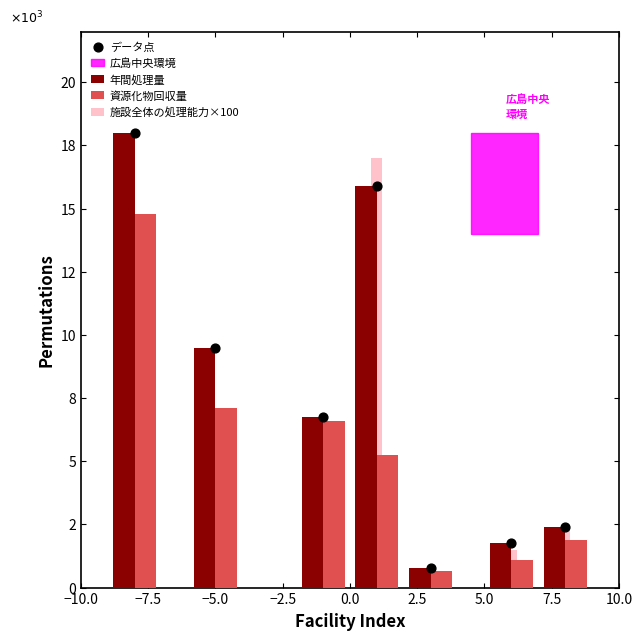

What are all the series names shown in the legend?

年間処理量, 資源化物回収量, 施設全体の処理能力×100, データ点